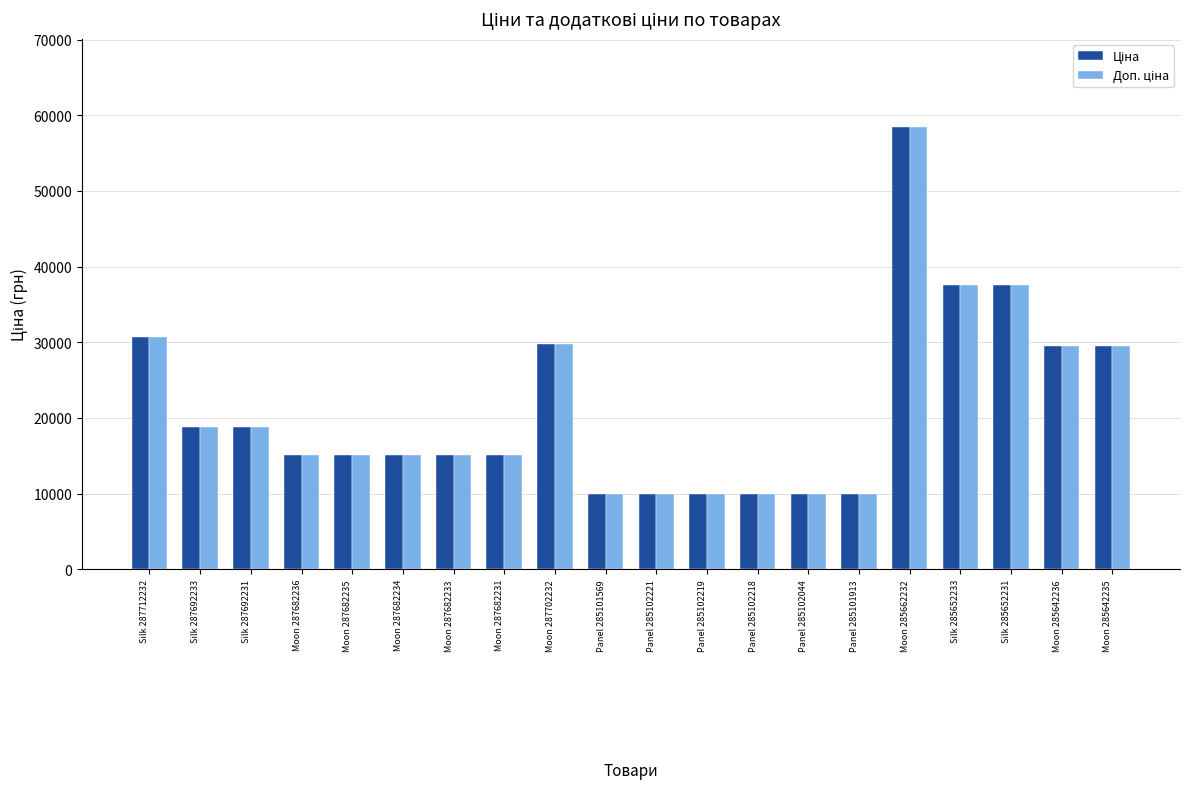

At which category is the sum across all series the highest?

Moon 285662232